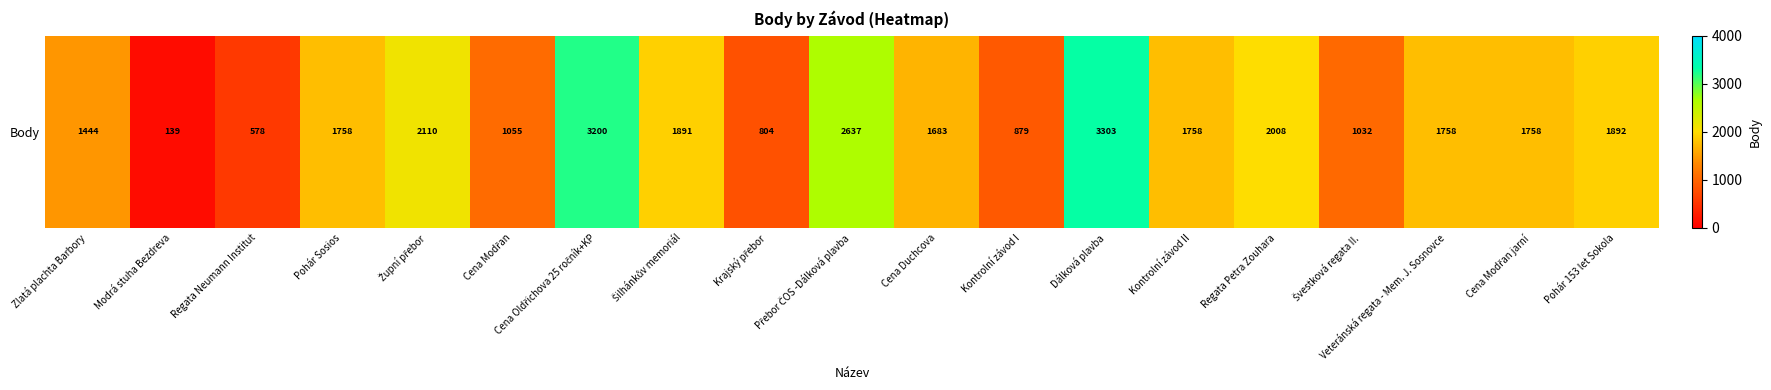

Which label corresponds to the smallest value in the chart?

Modrá stuha Bezdreva